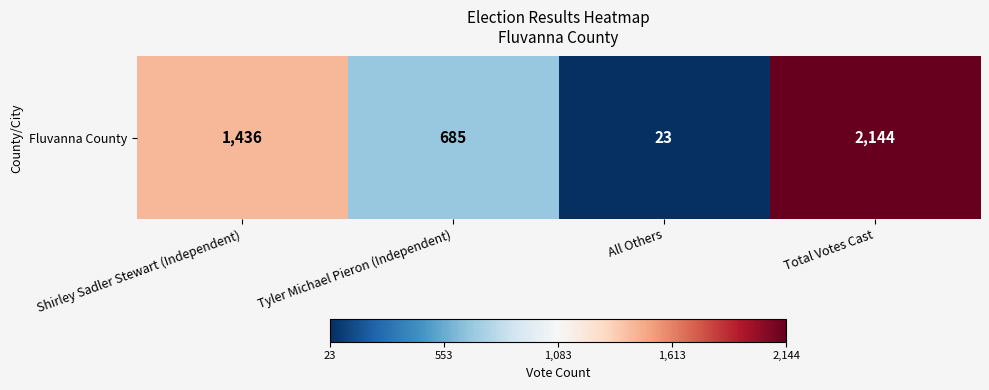

Which label corresponds to the smallest value in the chart?

All Others